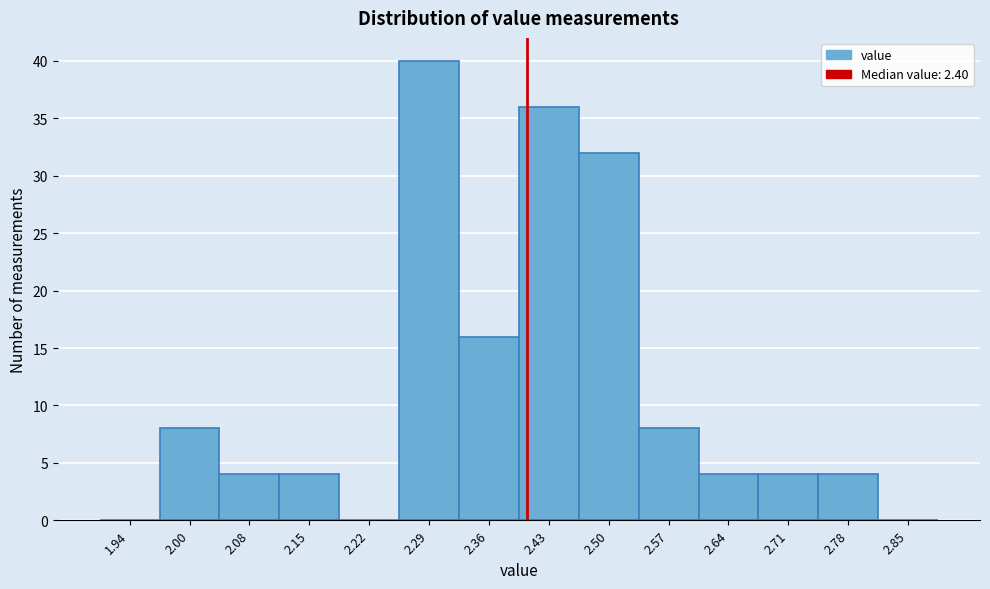

Reading left to right, transcribe this chart: for each bar, give the range it covers on the x-axis and its height. The values are not printed on the chart, so give them approximately, as read against the axis.

1.90 to 1.97: 0
1.97 to 2.04: 8
2.04 to 2.11: 4
2.11 to 2.18: 4
2.18 to 2.25: 0
2.25 to 2.32: 40
2.32 to 2.39: 16
2.39 to 2.46: 36
2.46 to 2.53: 32
2.53 to 2.60: 8
2.60 to 2.67: 4
2.67 to 2.74: 4
2.74 to 2.81: 4
2.81 to 2.88: 0